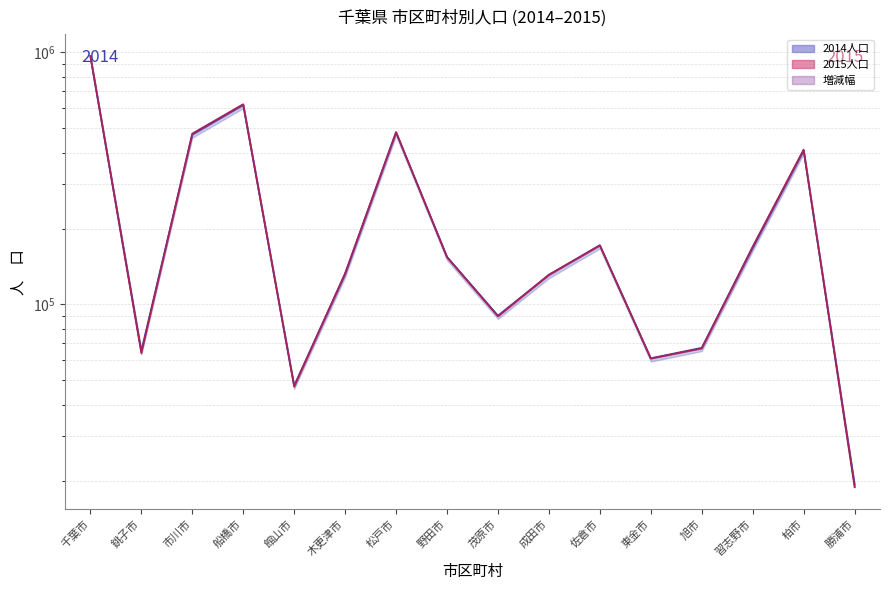

What position from the right is 船橋市?

13